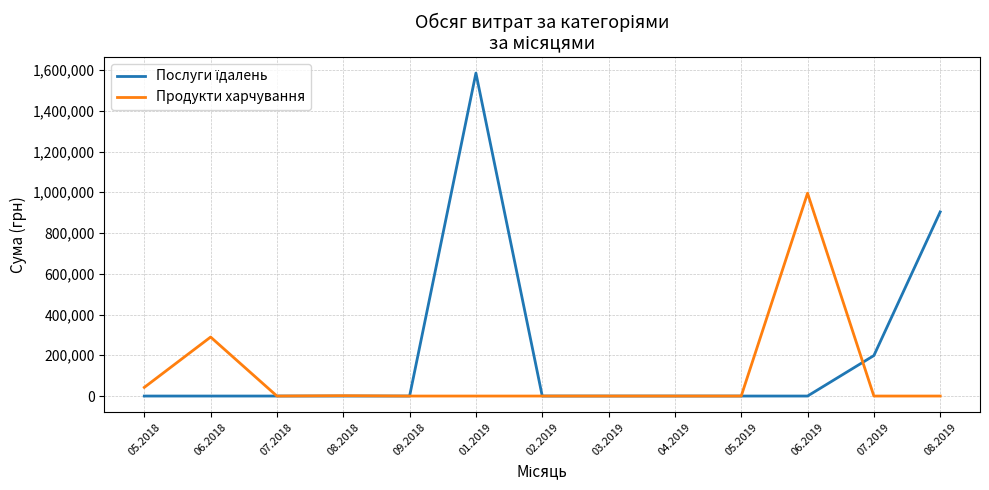

At which category is the sum across all series the highest?

01.2019